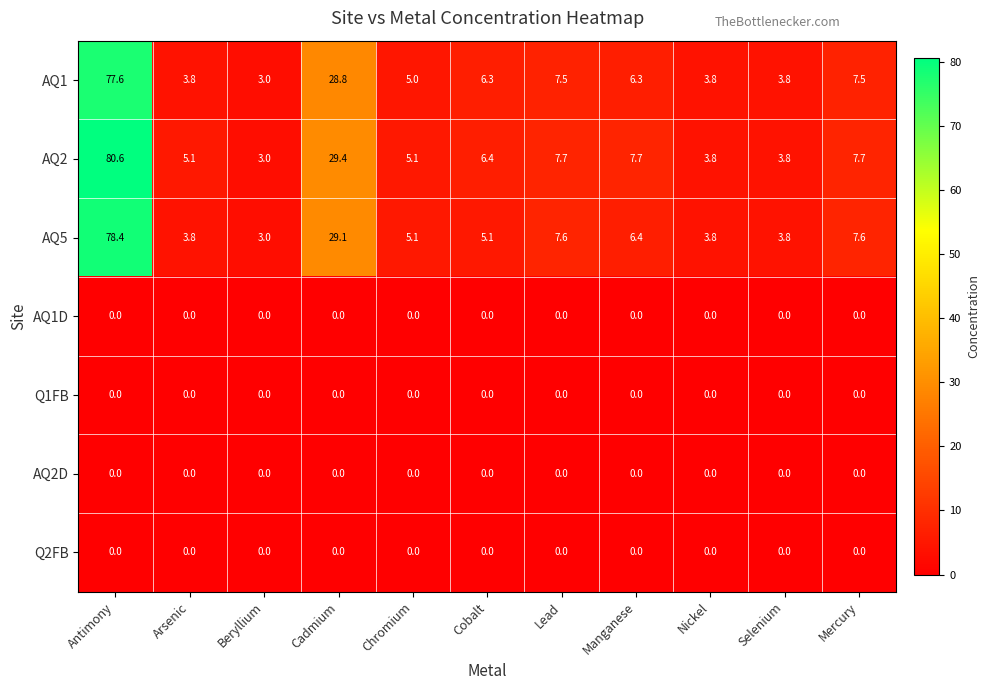

Count the number of data series in this chart.

7